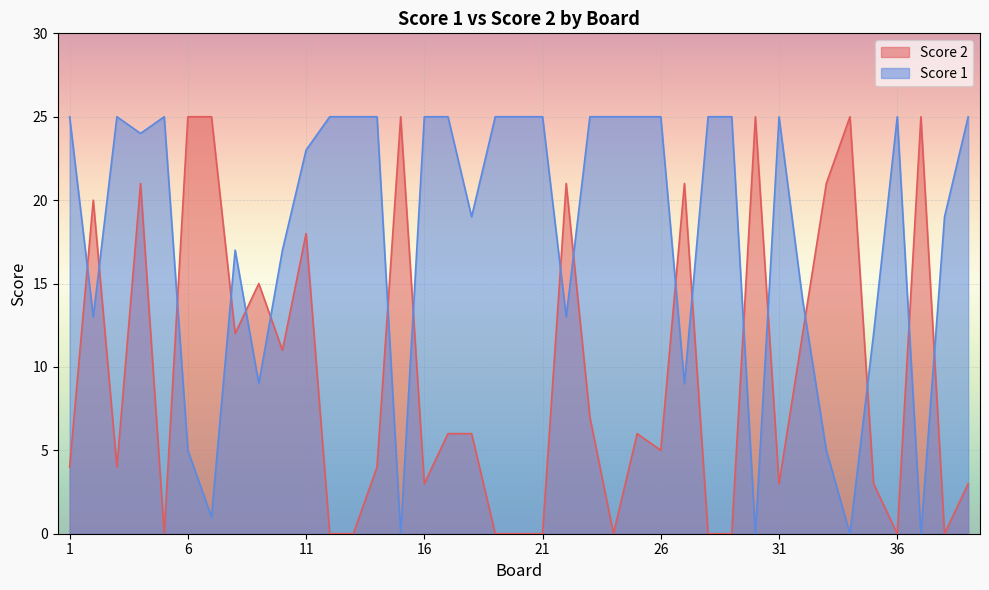

Between which two adjacent categories do Score 1 and Score 2 first intersect?

1 and 2